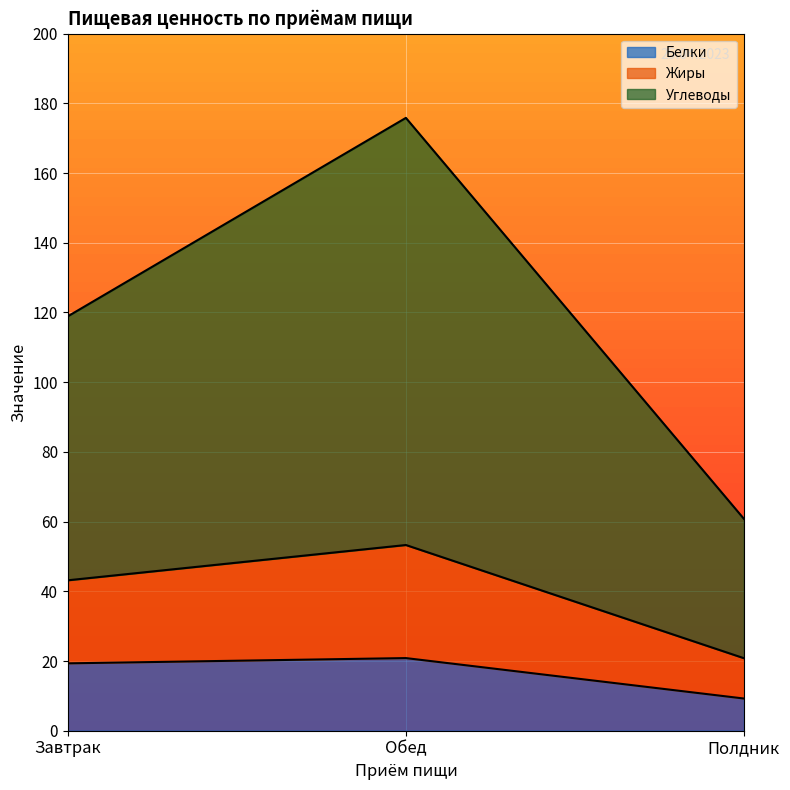

Which category has the lowest value in the Жиры series?

Полдник